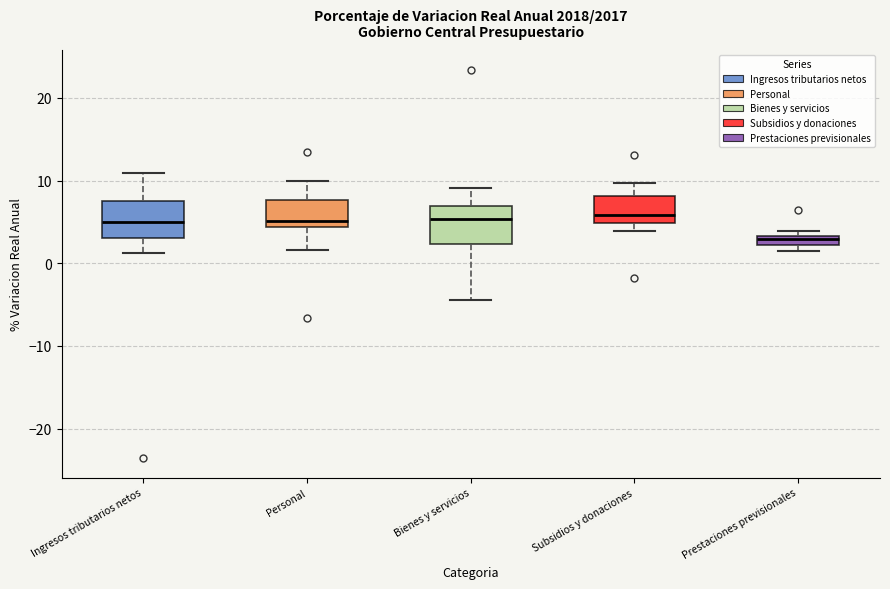

Where does the median line of the box for Bienes y servicios sit on the y-axis? The values are not printed on the chart, so give them approximately, as read against the axis.

5